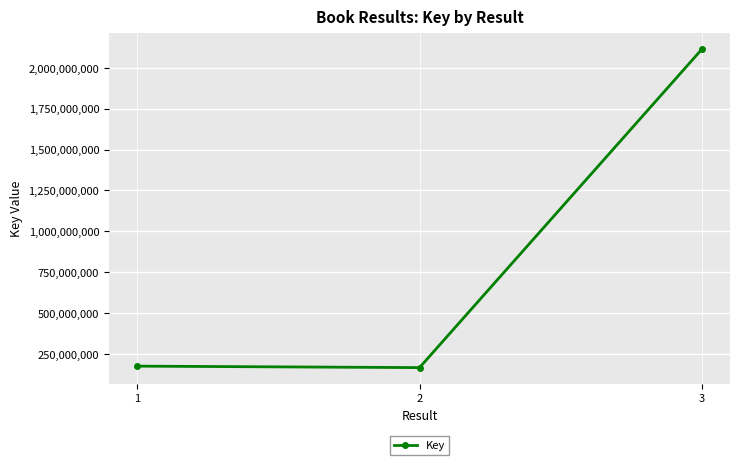

What is the value of the 1st point from the left?

175595190